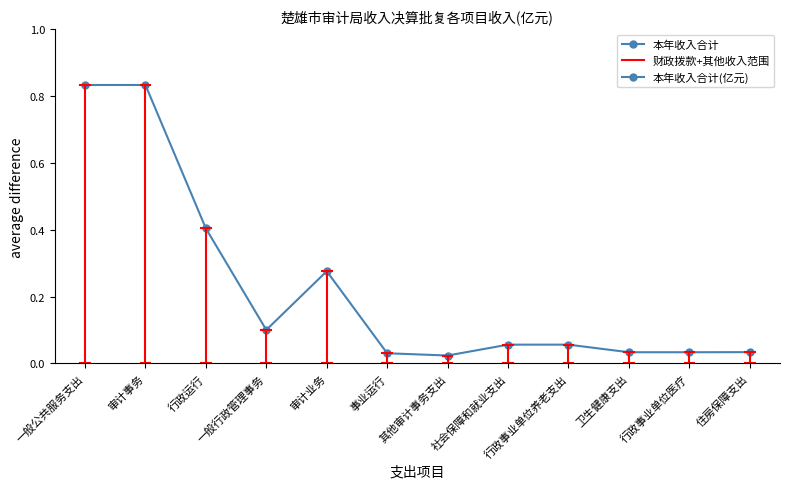

How many data points does each series have?

12